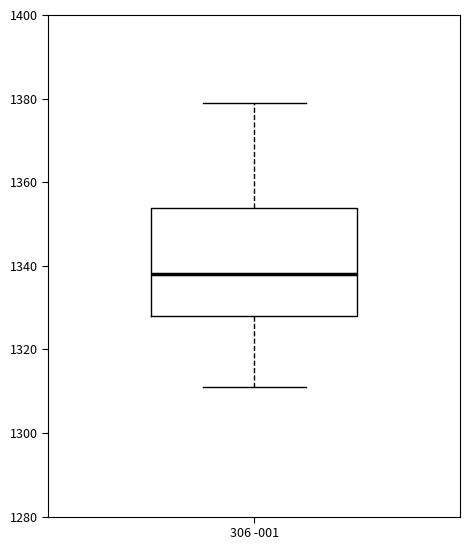

Where is the lower edge of the box for 306 -001 on the y-axis? The values are not printed on the chart, so give them approximately, as read against the axis.

1328